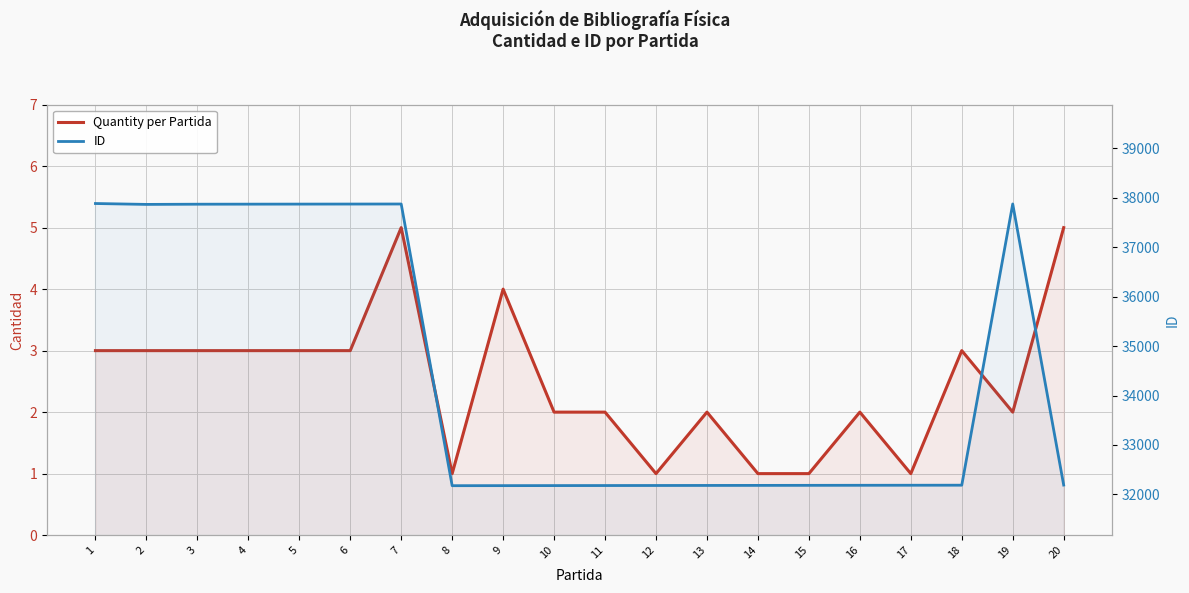

True or false: ID and Quantity per Partida cross at least once.

False